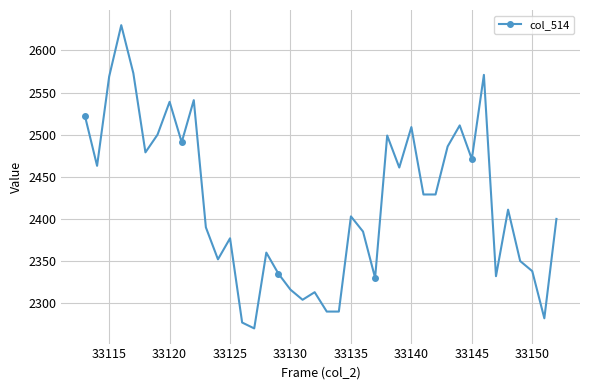

What is the difference between the maximum and minimum values?

360